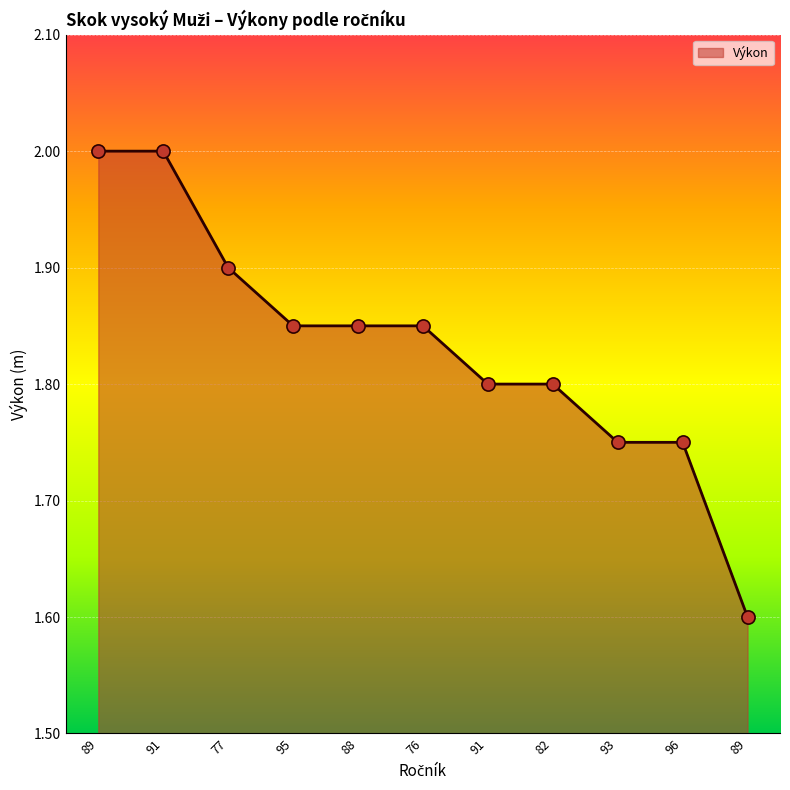

Which has a higher value, 96 or 95?

95